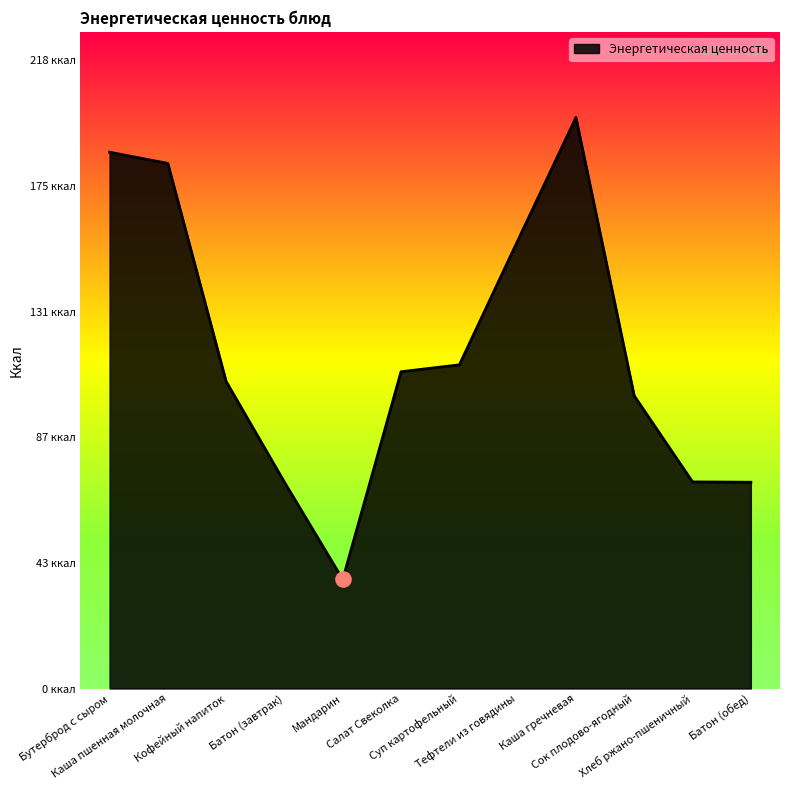

Is this an area chart (filled region under the line)?

Yes